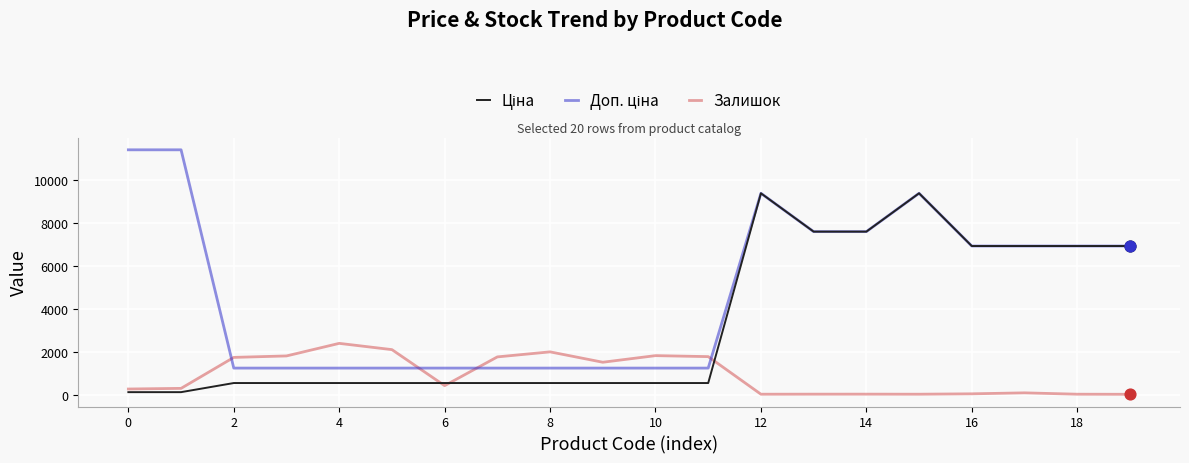

What is the maximum value for Залишок?

2388.0